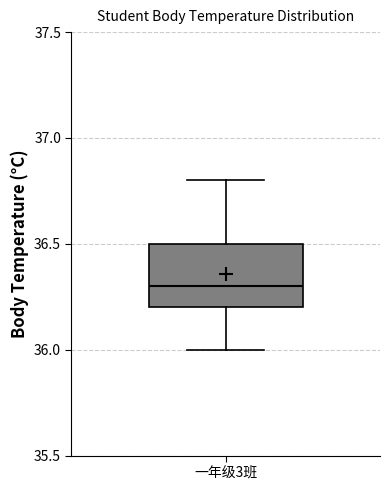

Transcribe this box plot: give where the median line is, the range the box spans, and where the two whiskers end, as read against the y-axis. The values are not printed on the chart, so give them approximately, as read against the axis.

median 36.3, box 36.2 to 36.5, whiskers 36.0 to 36.8